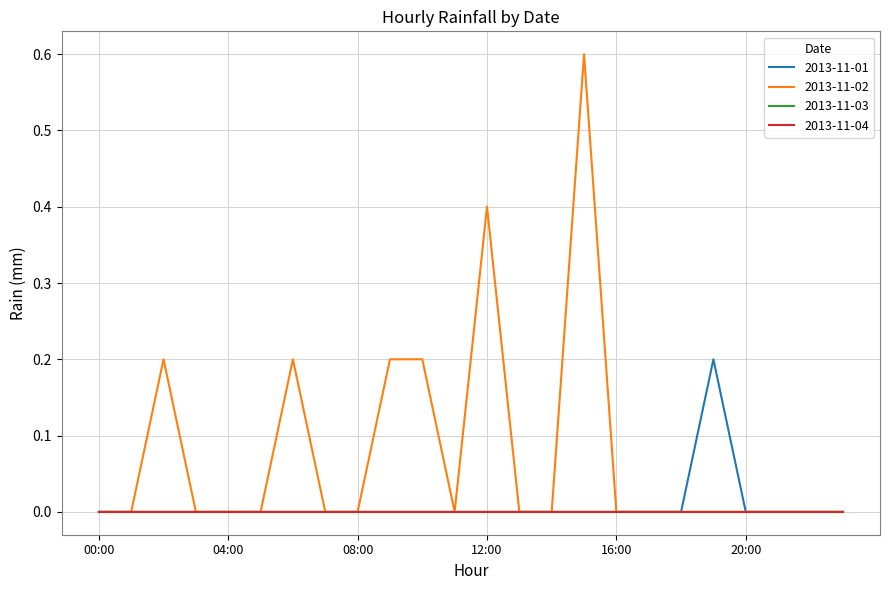

What is the difference between the maximum and minimum values in the 2013-11-02 series?

0.6